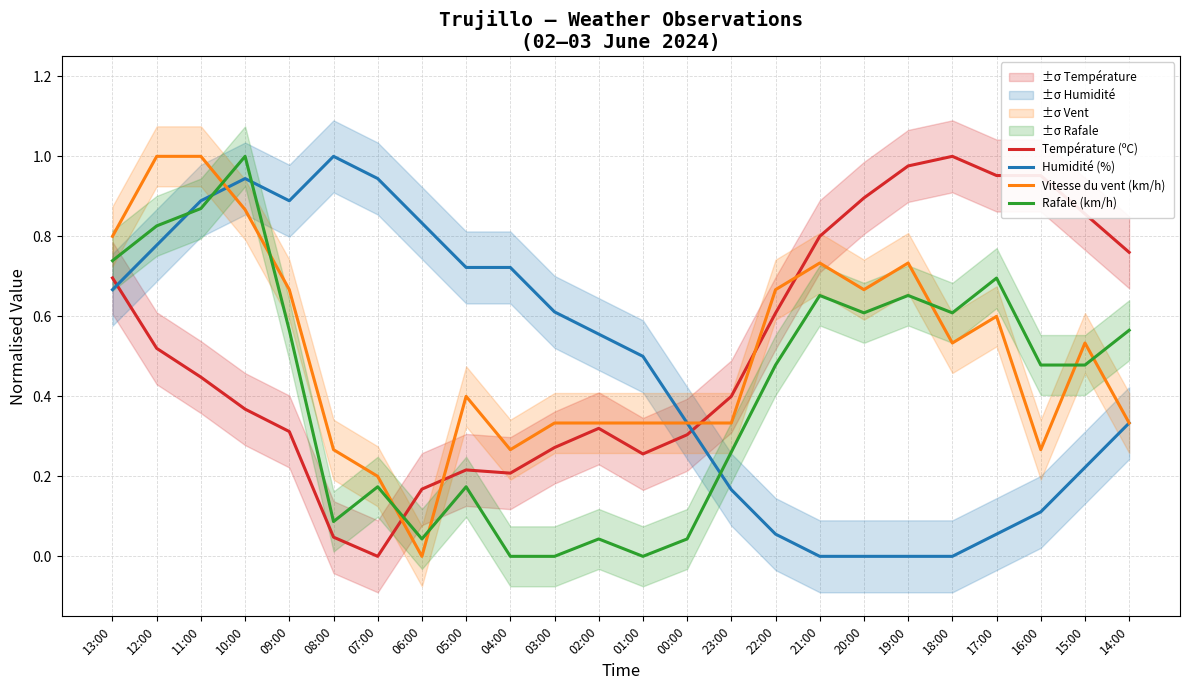

True or false: Vitesse du vent (km/h) has more than 1 points higher than both neighbors.

True